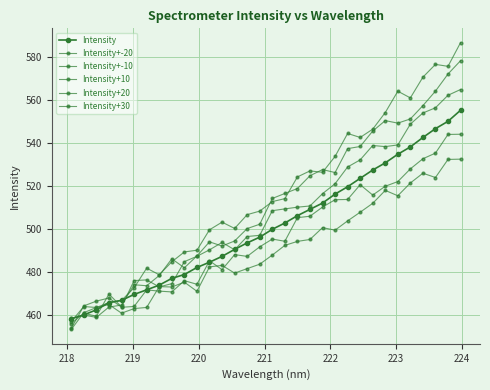

What is the smallest value displayed?

453.5